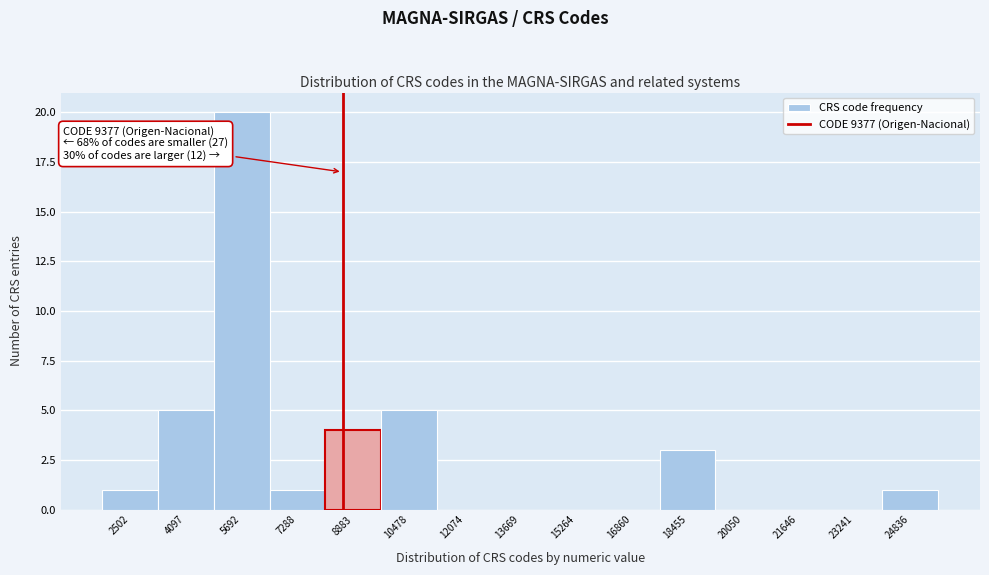

Which has a higher value, 21646 or 4097?

4097